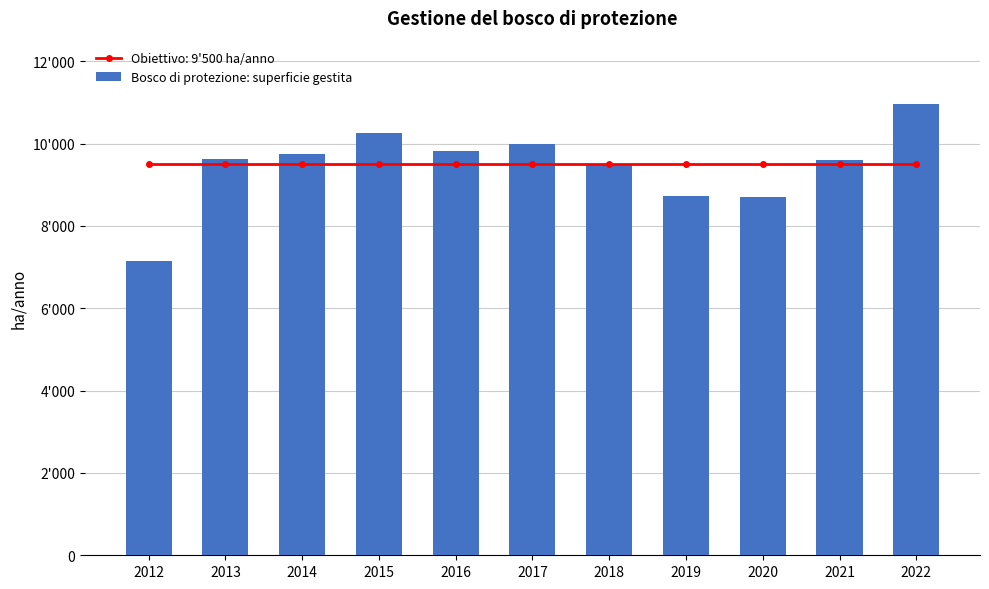

The value at 2015 is 13919.0. True or false?

False